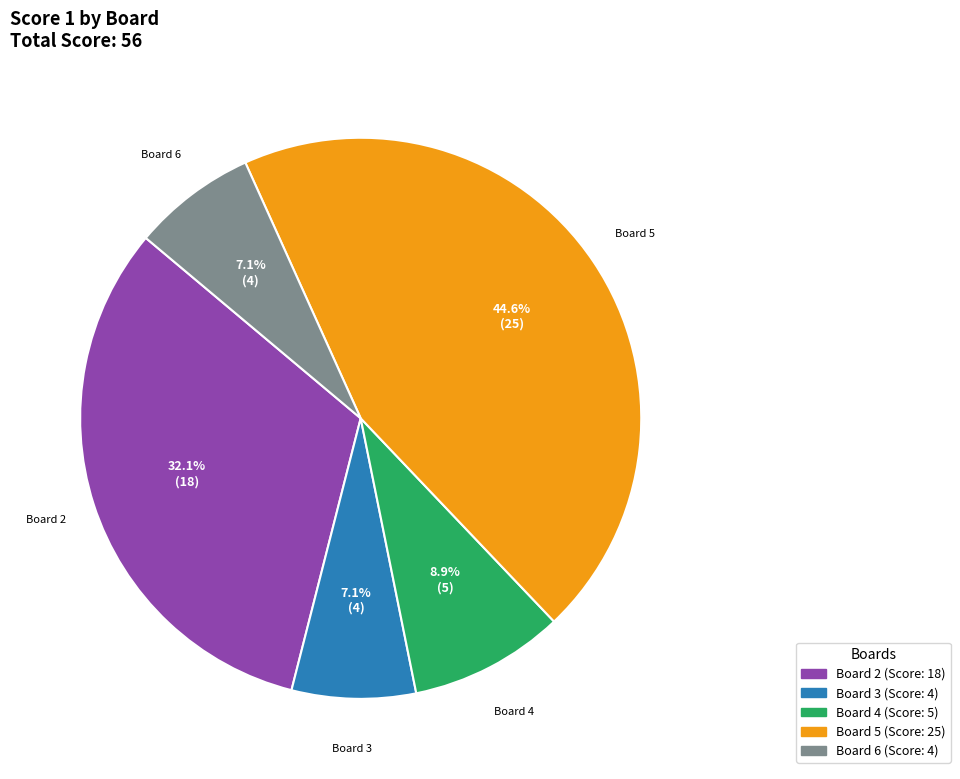

Is there any slice that represents more than half of the pie?

No